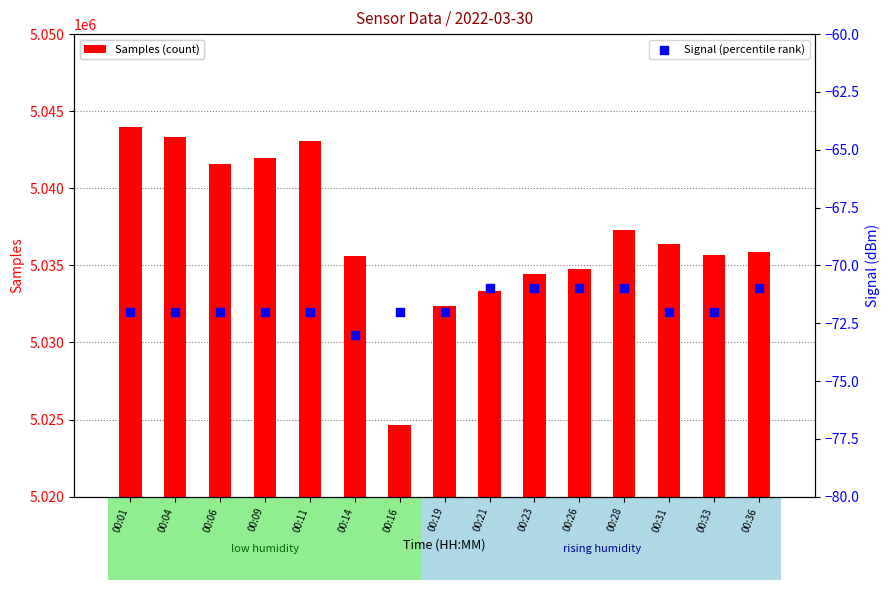

Is the value of Signal at 00:09 greater than the value of Samples at 00:23?

No